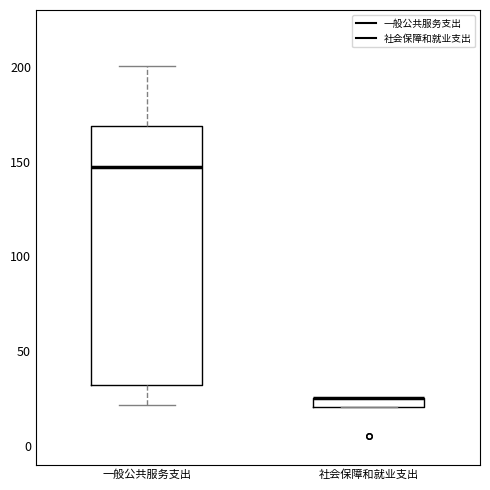

Where is the lower edge of the box for 一般公共服务支出 on the y-axis? The values are not printed on the chart, so give them approximately, as read against the axis.

30